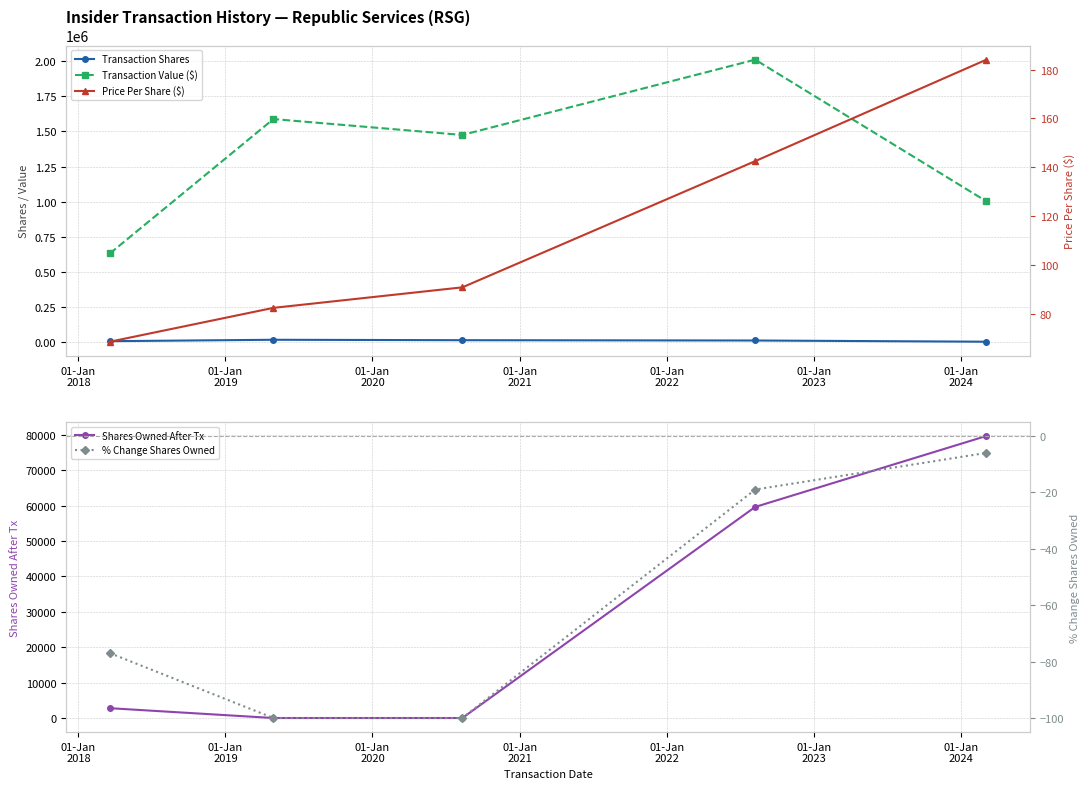

What is the value of the Transaction Shares point at the 2nd from the left?

19278.0